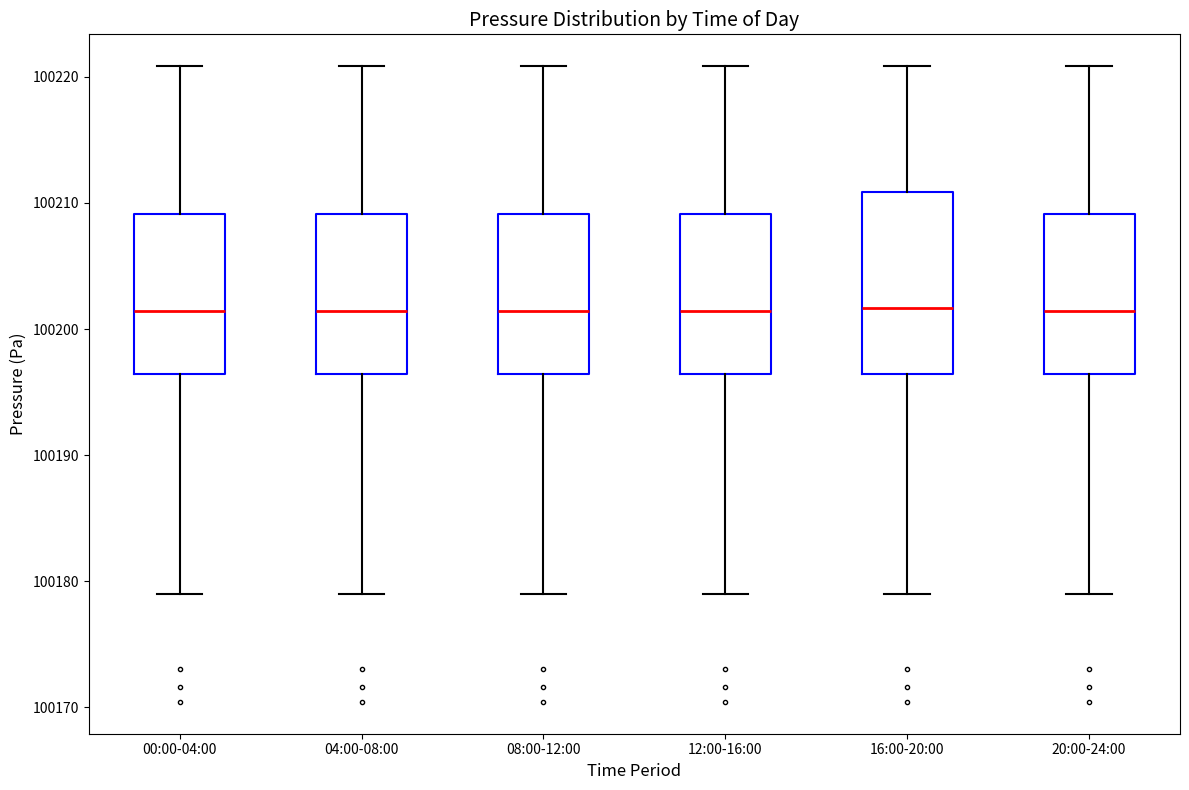

Reading left to right, transcribe this box plot: for each box, give where its median line is, the range the box spans, and where its two whiskers end, as read against the y-axis. The values are not printed on the chart, so give them approximately, as read against the axis.

00:00-04:00: median 100201, box 100196 to 100209, whiskers 100179 to 100221
04:00-08:00: median 100201, box 100196 to 100209, whiskers 100179 to 100221
08:00-12:00: median 100201, box 100196 to 100209, whiskers 100179 to 100221
12:00-16:00: median 100201, box 100196 to 100209, whiskers 100179 to 100221
16:00-20:00: median 100202, box 100196 to 100211, whiskers 100179 to 100221
20:00-24:00: median 100201, box 100196 to 100209, whiskers 100179 to 100221